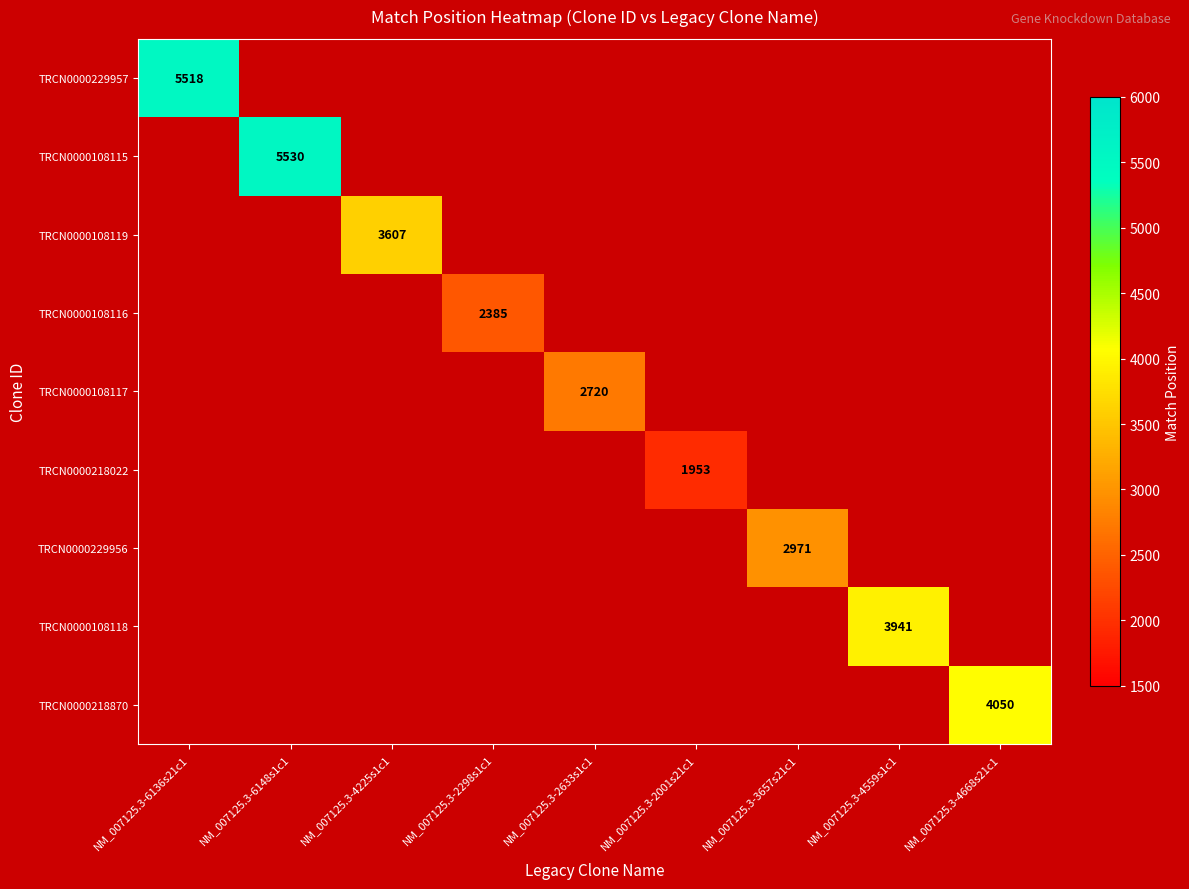

Is it true that TRCN0000108117 equals 1599 at NM_007125.3-2633s1c1?

False